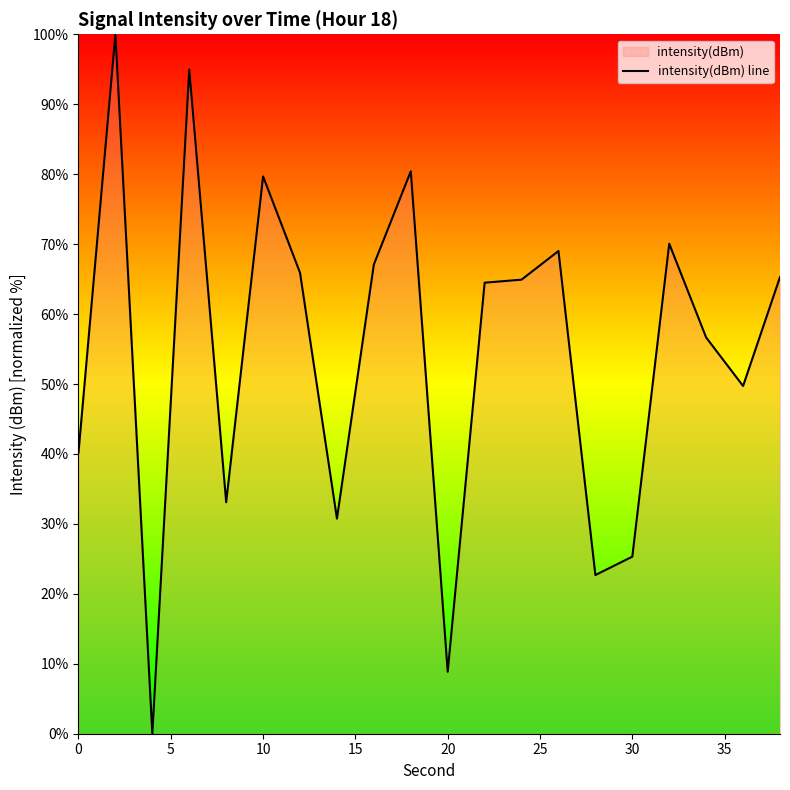

True or false: the data shows 25.3 at 30.

True